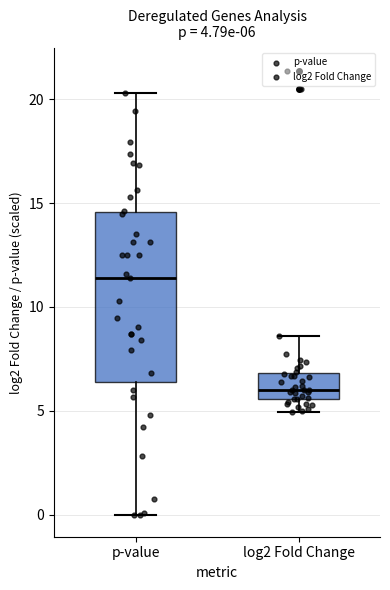

Which box is the tallest, from its lower edge to its upper edge?

p-value